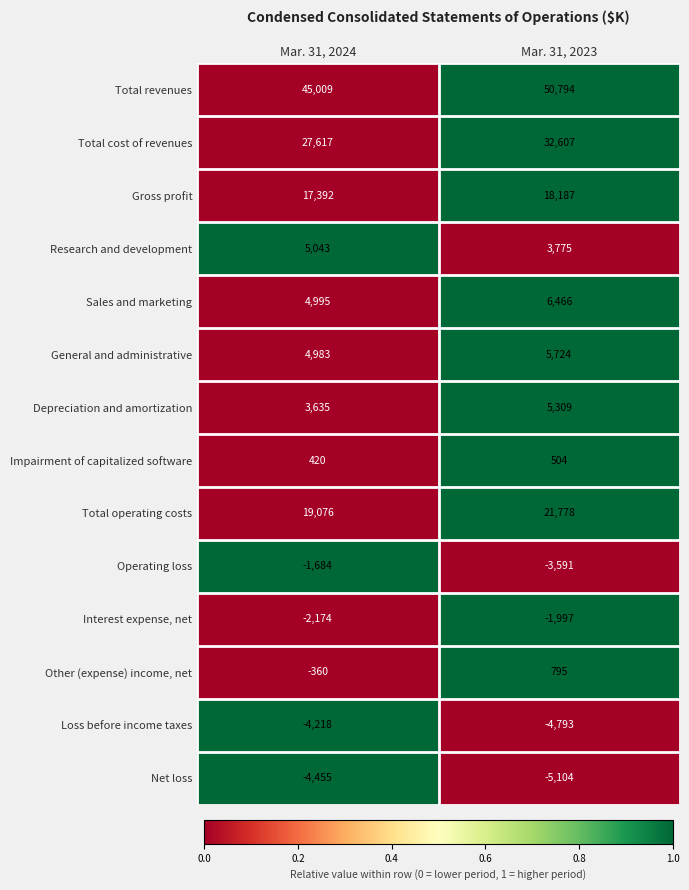

Reading left to right, list all the values displayed in this chart.

Total revenues: Mar. 31, 2024=45009	Mar. 31, 2023=50794
Total cost of revenues: Mar. 31, 2024=27617	Mar. 31, 2023=32607
Gross profit: Mar. 31, 2024=17392	Mar. 31, 2023=18187
Research and development: Mar. 31, 2024=5043	Mar. 31, 2023=3775
Sales and marketing: Mar. 31, 2024=4995	Mar. 31, 2023=6466
General and administrative: Mar. 31, 2024=4983	Mar. 31, 2023=5724
Depreciation and amortization: Mar. 31, 2024=3635	Mar. 31, 2023=5309
Impairment of capitalized software: Mar. 31, 2024=420	Mar. 31, 2023=504
Total operating costs: Mar. 31, 2024=19076	Mar. 31, 2023=21778
Operating loss: Mar. 31, 2024=-1684	Mar. 31, 2023=-3591
Interest expense, net: Mar. 31, 2024=-2174	Mar. 31, 2023=-1997
Other (expense) income, net: Mar. 31, 2024=-360	Mar. 31, 2023=795
Loss before income taxes: Mar. 31, 2024=-4218	Mar. 31, 2023=-4793
Net loss: Mar. 31, 2024=-4455	Mar. 31, 2023=-5104